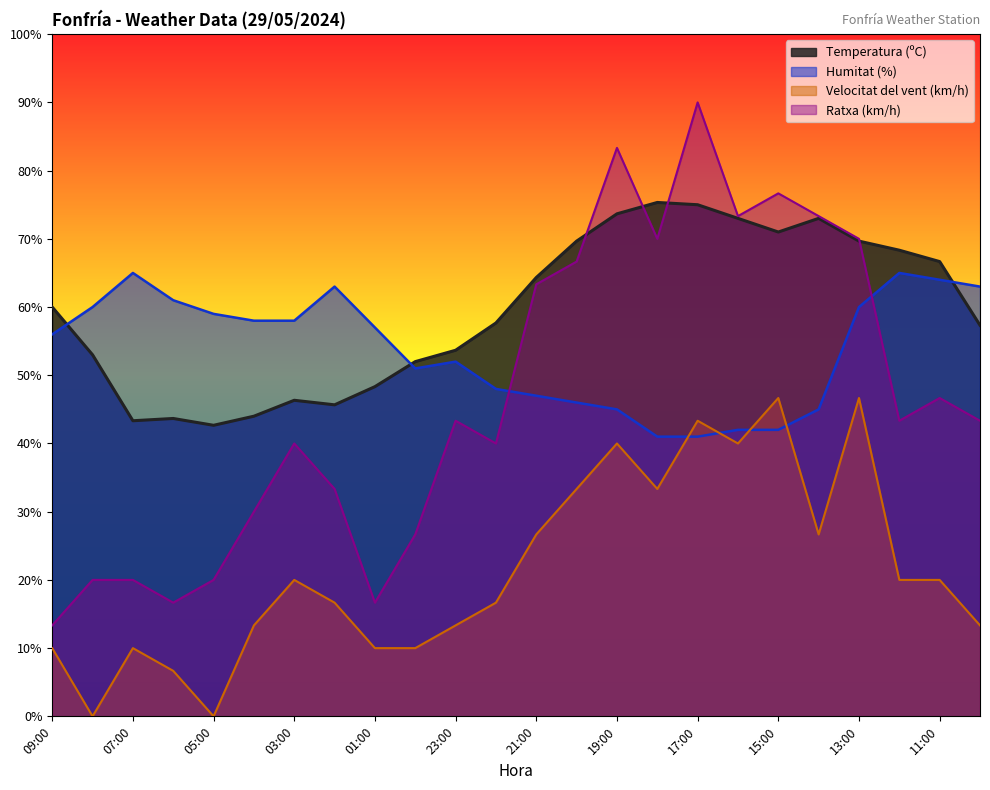

At which category is the sum across all series the highest?

17:00